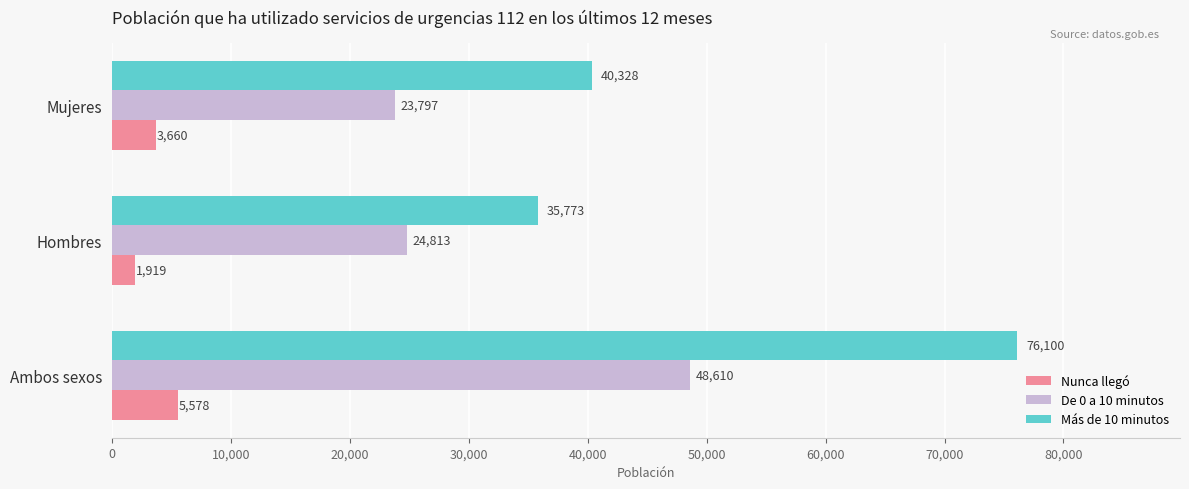

Rank the categories by Más de 10 minutos value from highest to lowest.

Ambos sexos, Mujeres, Hombres